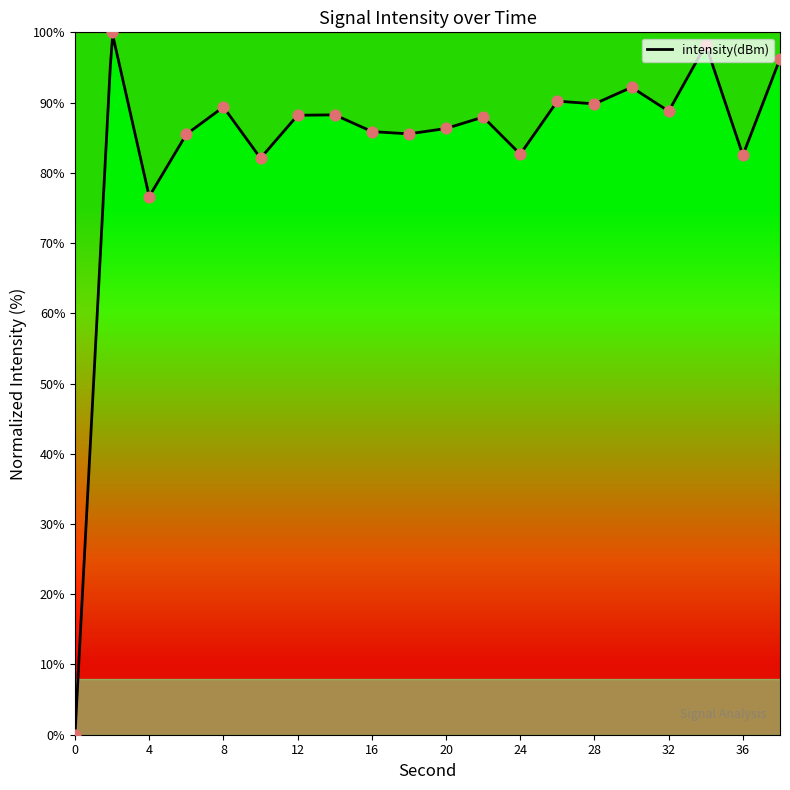

What is the ratio of the value at 14 to the value at 28?

1.0